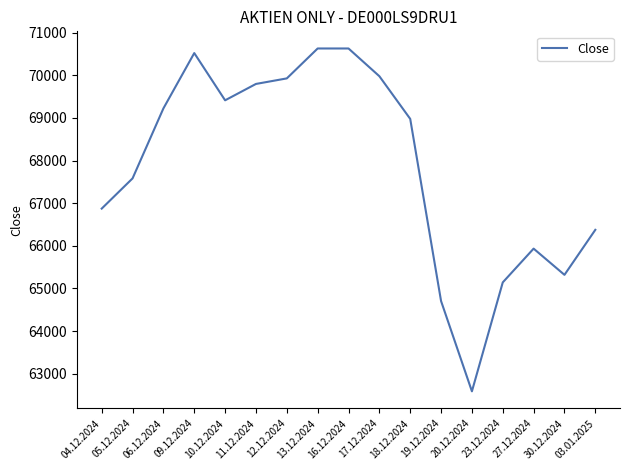

The value at 16.12.2024 is 39681. True or false?

False